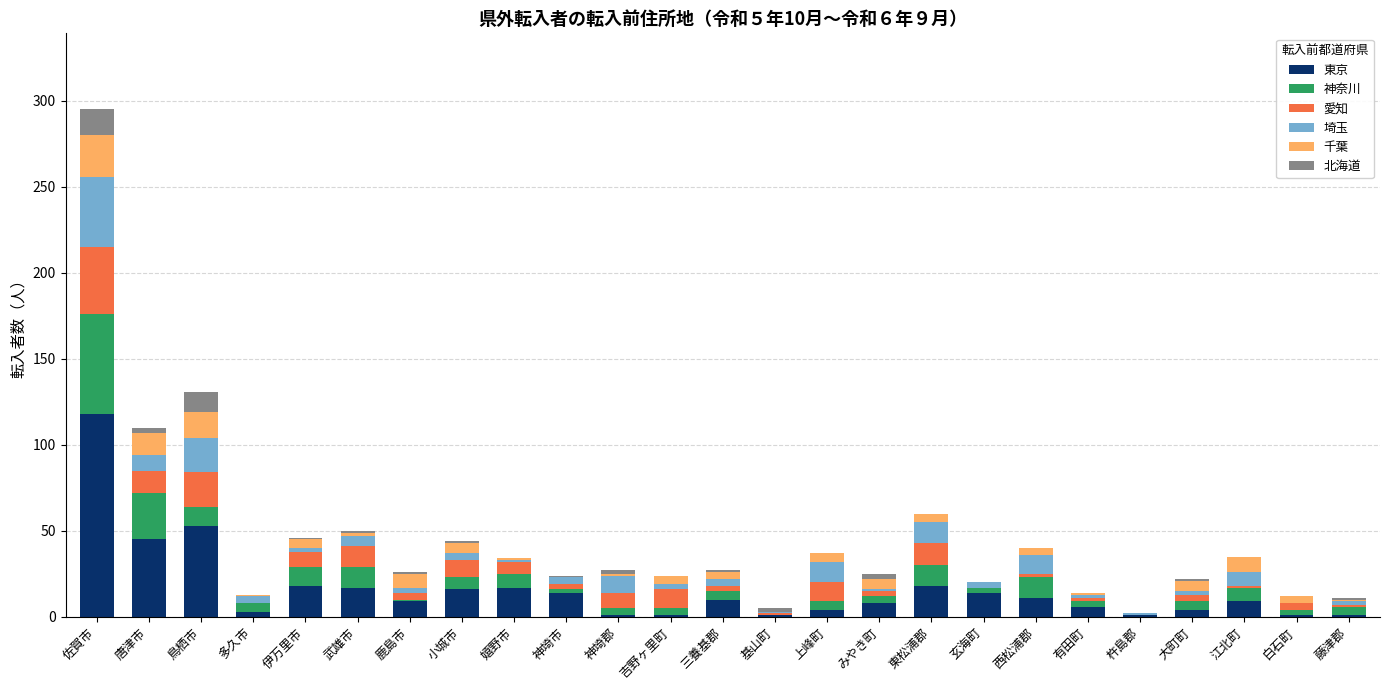

What is the sum of all 東京 values?

400